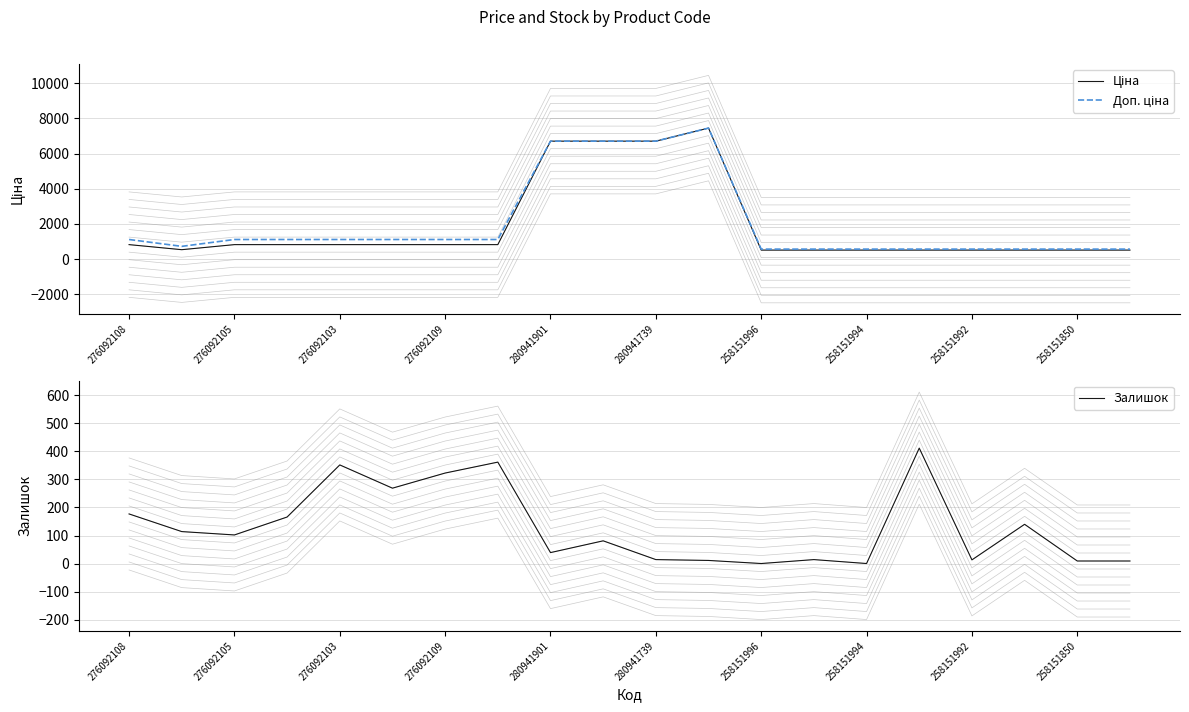

Does the chart display data point markers on the line(s)?

No